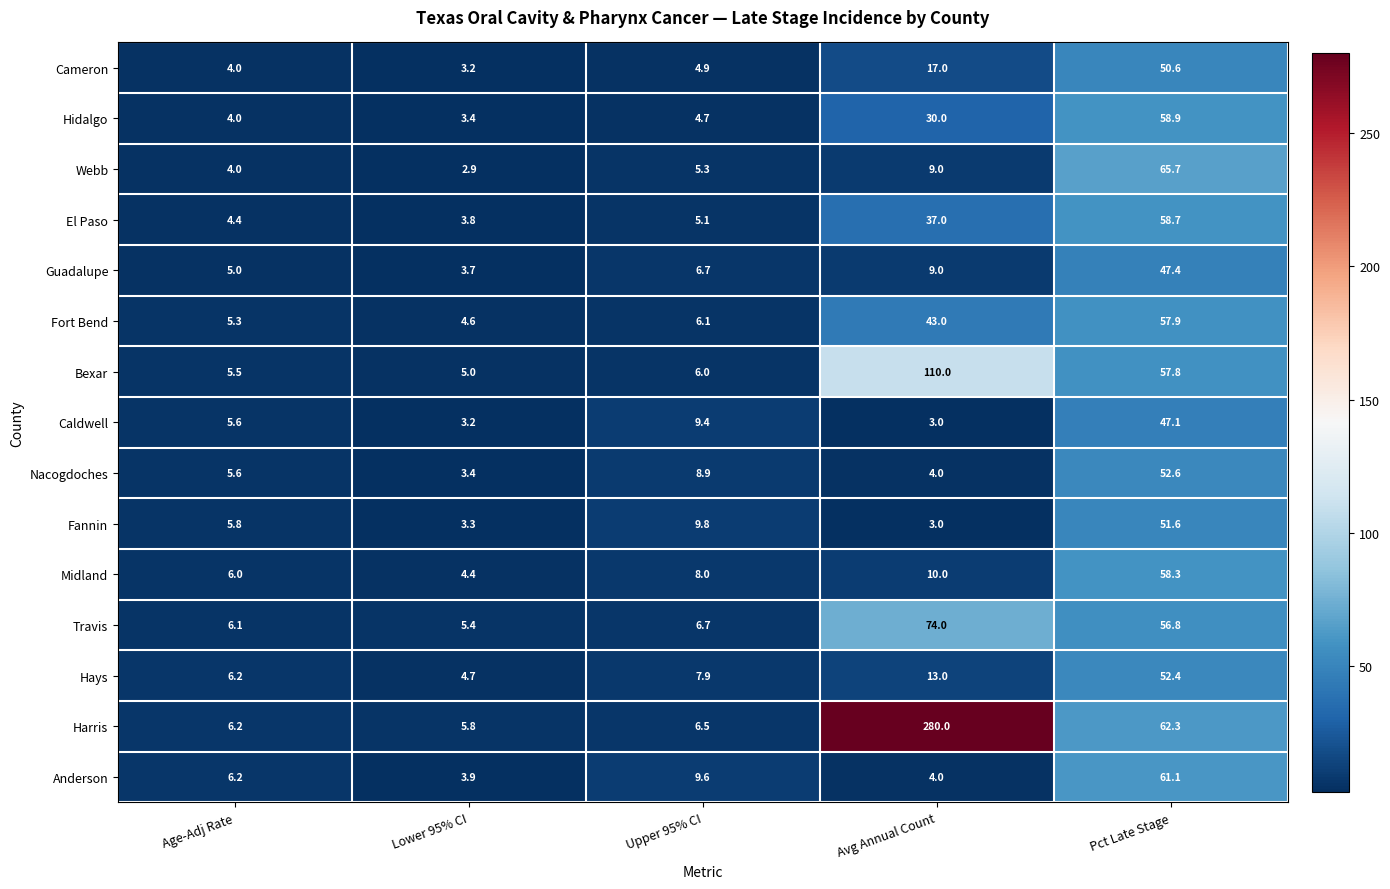

What is the sum of all Harris values?

360.8